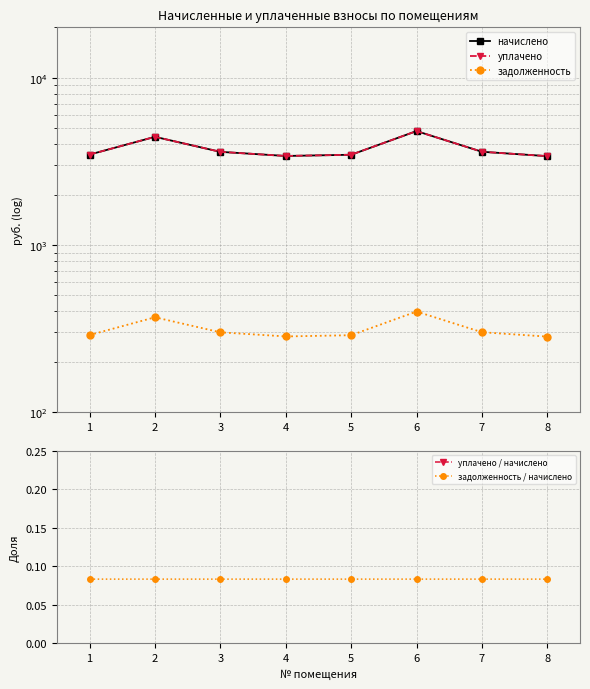

What is the difference between the highest and lowest values at 6?

4793.3